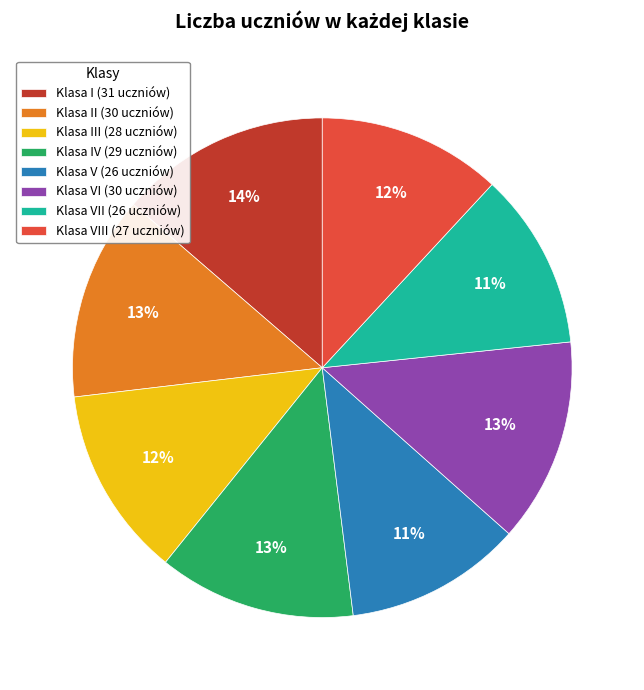

To the nearest percent, what is the combined percentage of Klasa VI (30 uczniów) and Klasa II (30 uczniów)?

26%